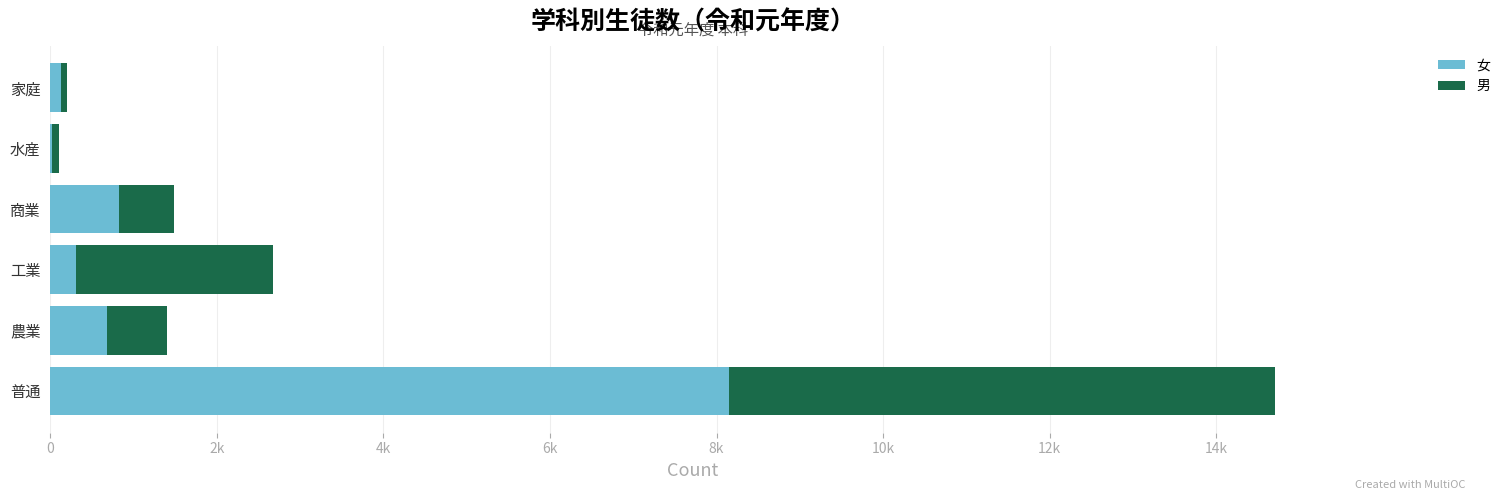

What is the value of the 男 bar at the 2nd from the left?

719